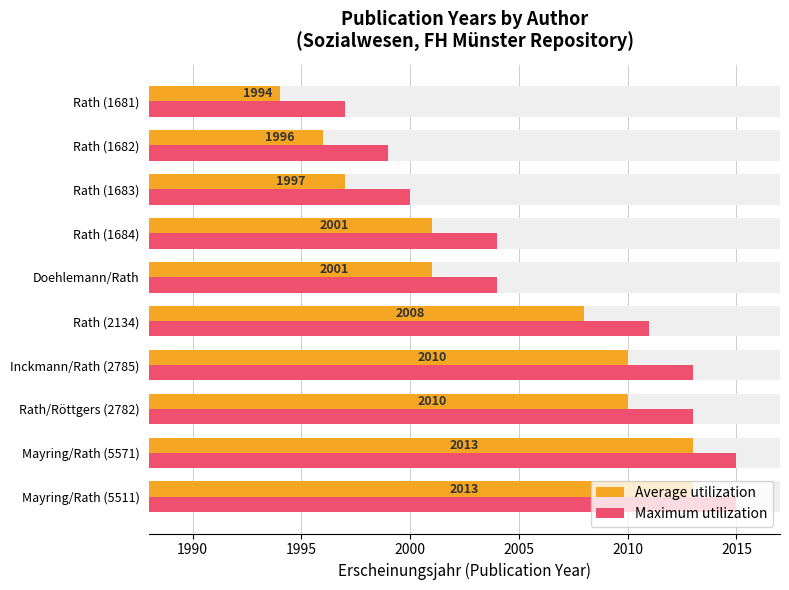

Count the number of categories in the chart.

10